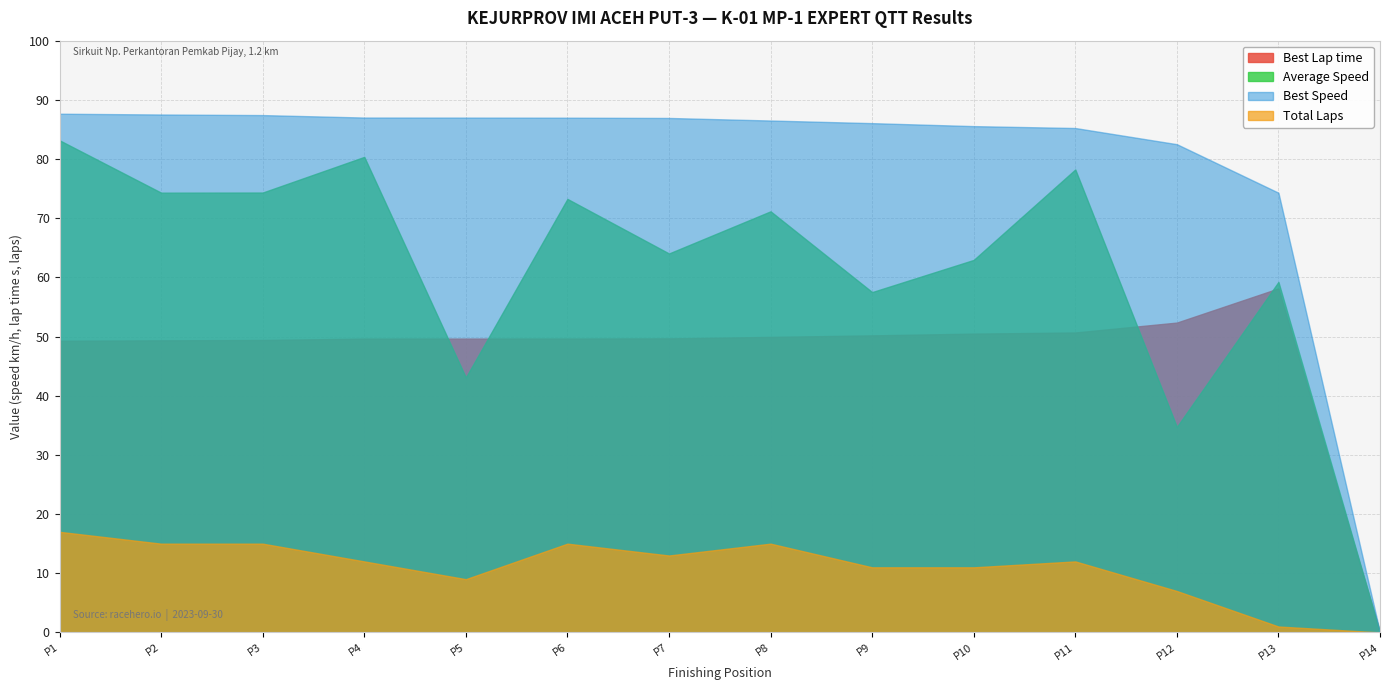

True or false: Total Laps and Best Lap time intersect in this chart.

False